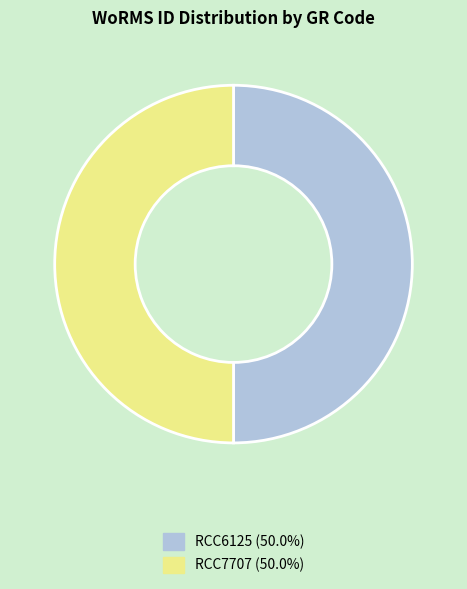

Count the number of slices in the pie.

2